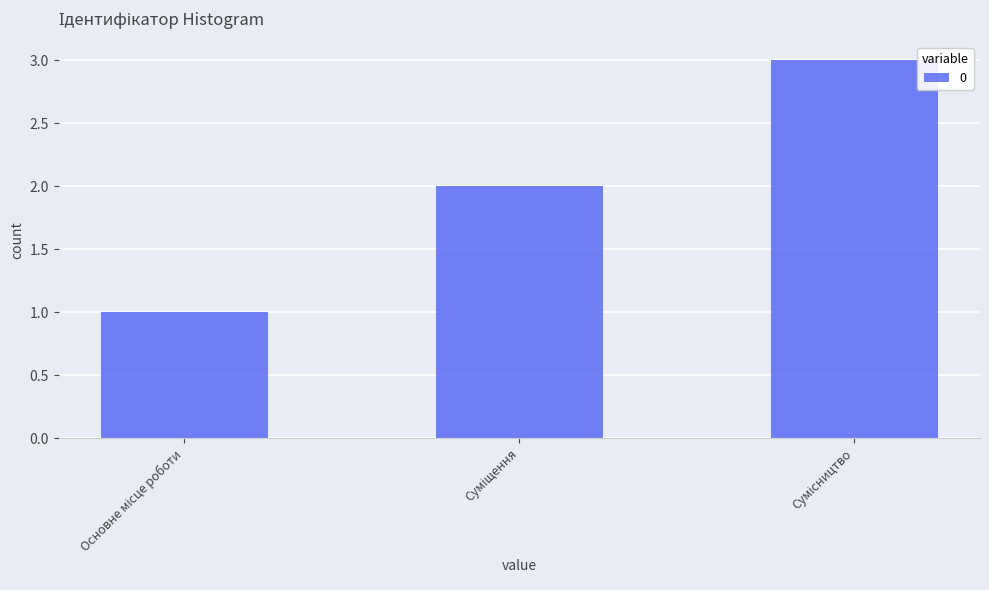

What is the greatest value displayed?

3